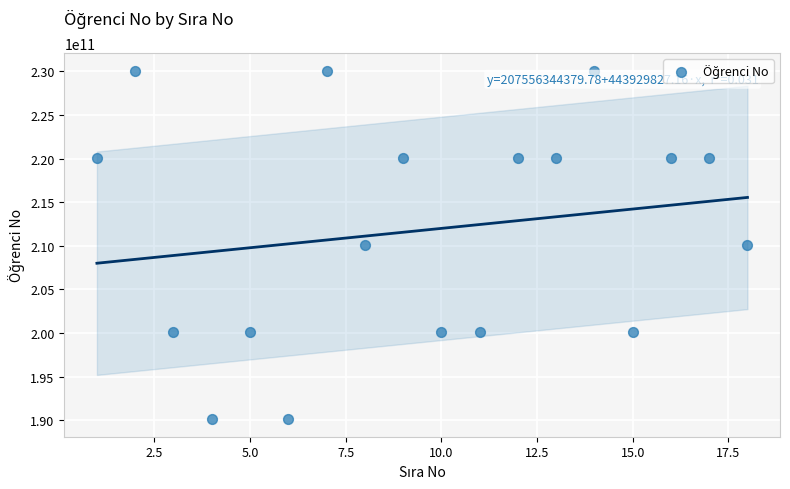

What is the range of X values (max minus min)?

17